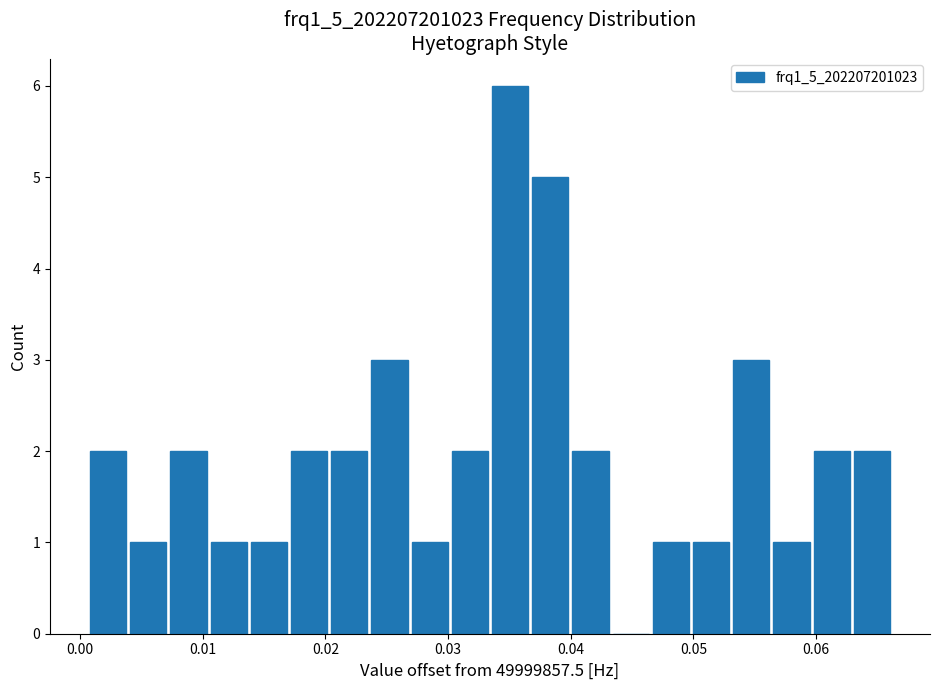

Read against the x-axis, roughly where is the centre of the tallest bar?

0.035